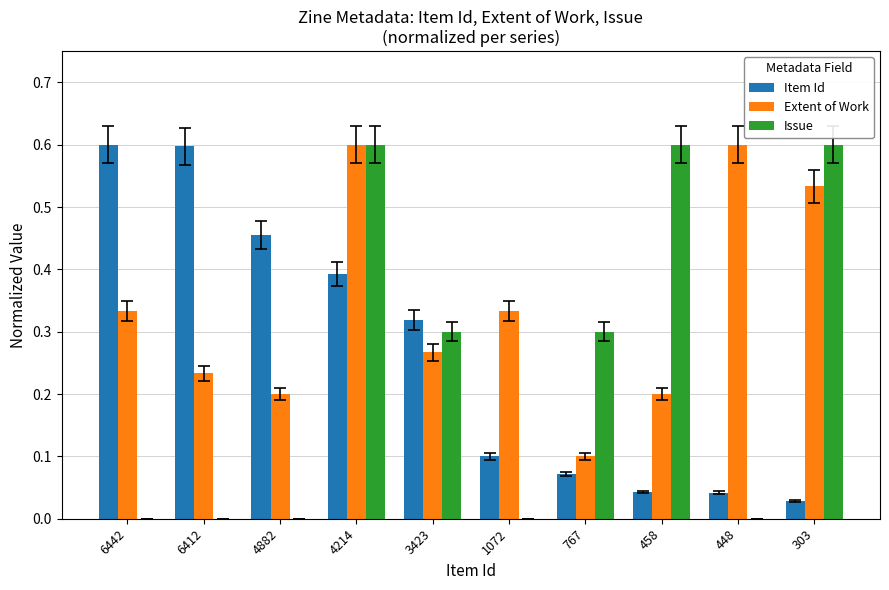

Are the bars grouped side by side (vs. stacked)?

Yes